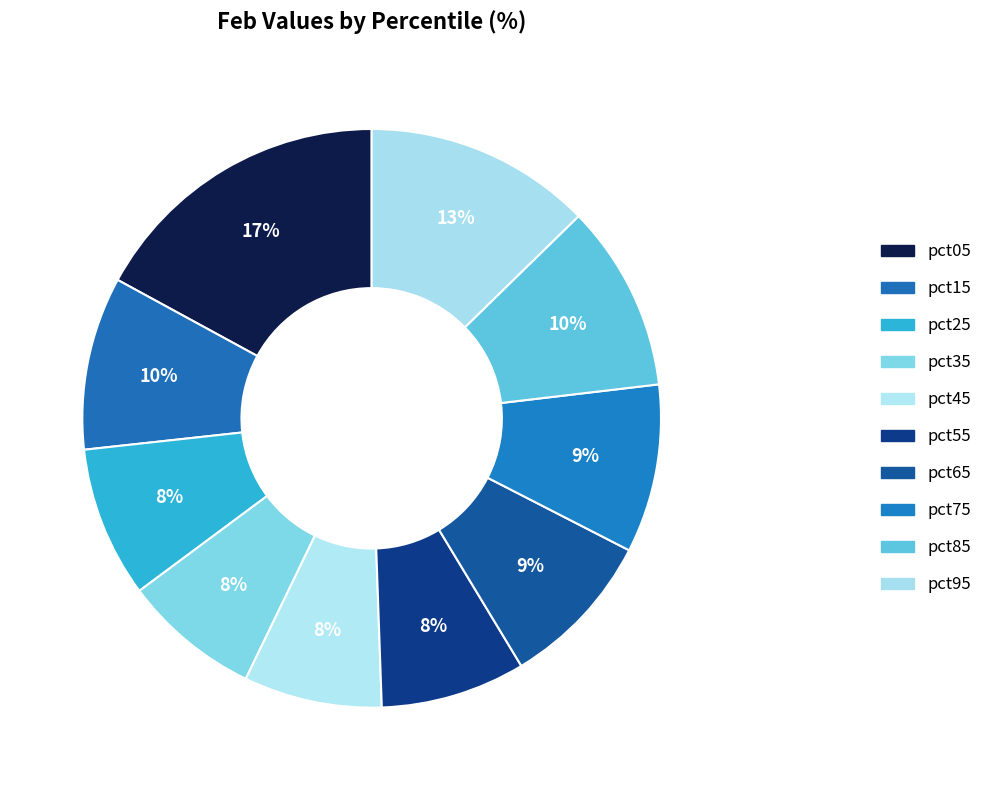

How many slices are in this pie chart?

10